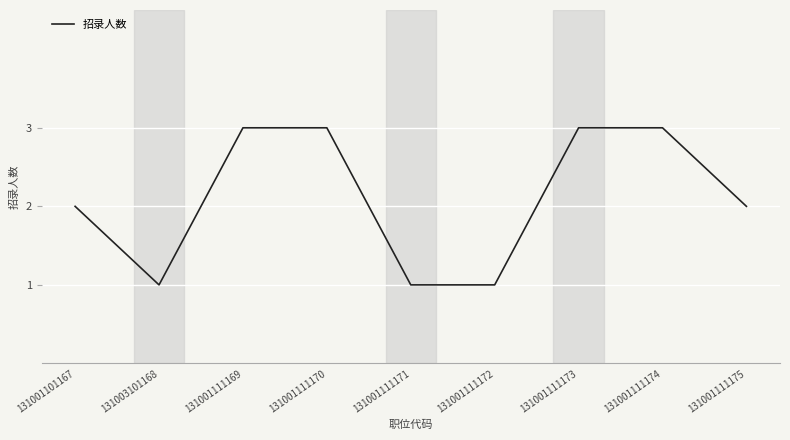

What is the sum of the values at 131001111174 and 131001111170?

6